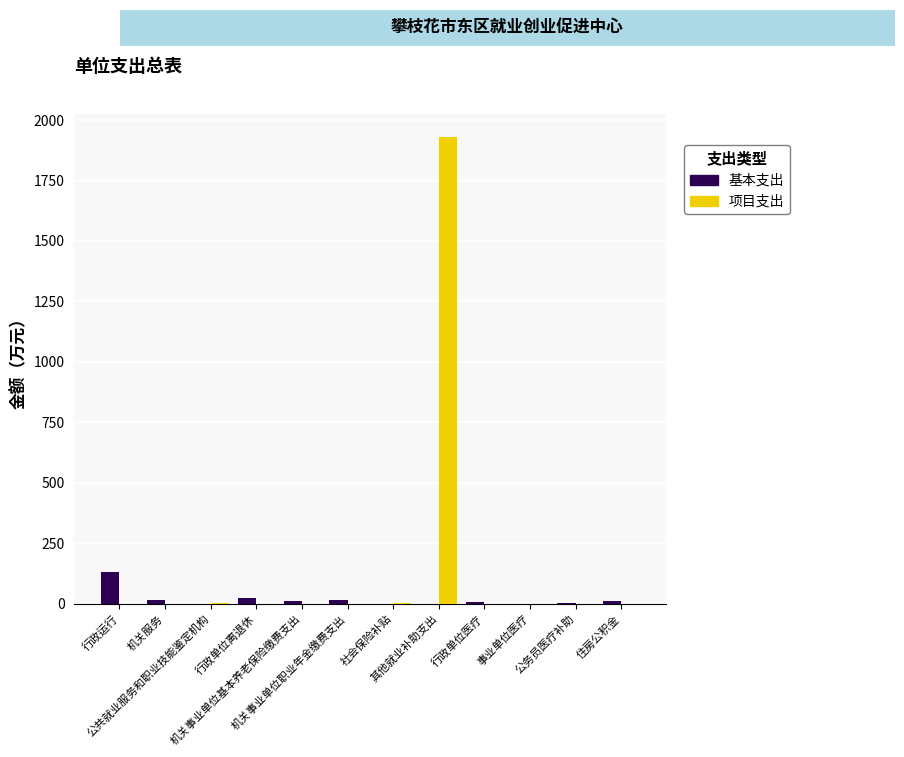

How many data points does each series have?

12